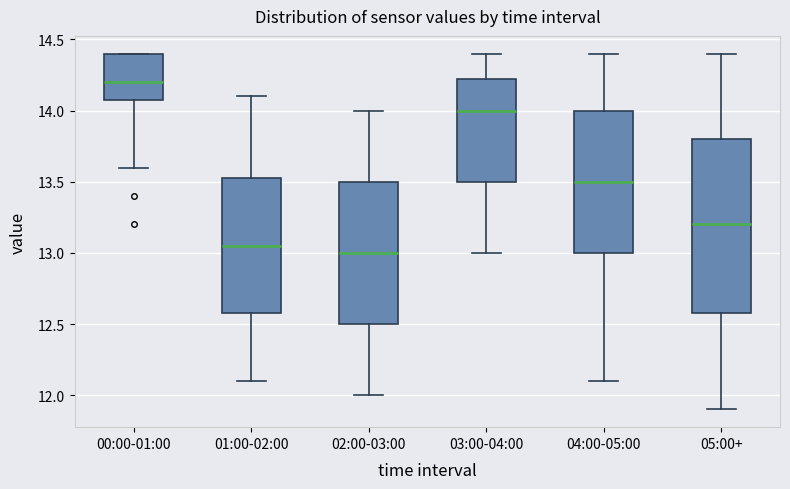

Where does the median line of the box for 00:00-01:00 sit on the y-axis? The values are not printed on the chart, so give them approximately, as read against the axis.

14.20